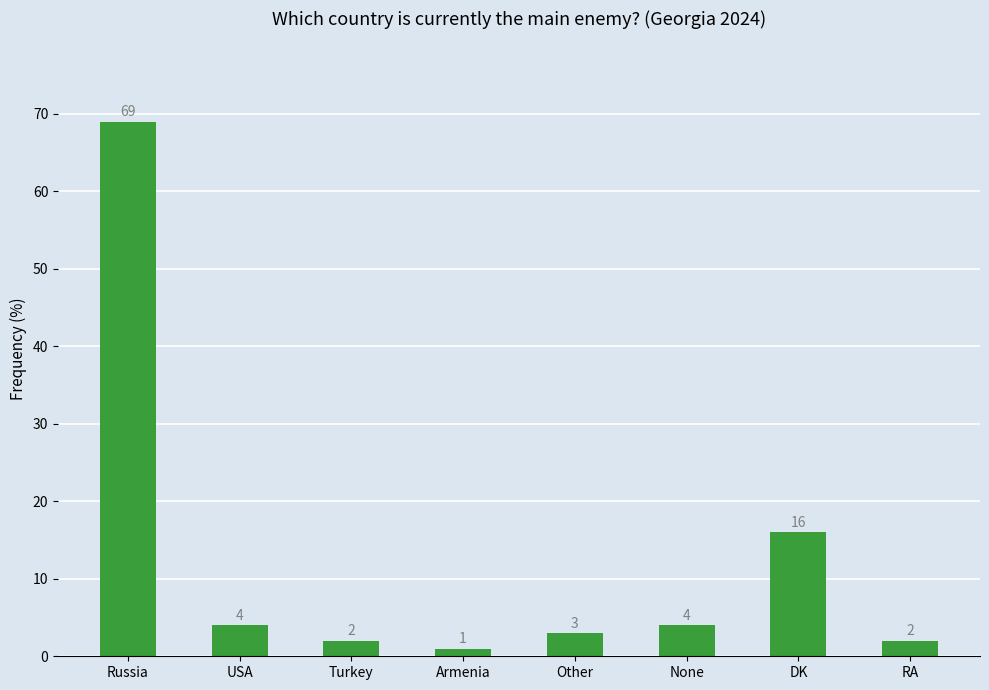

How many data points does each series have?

8